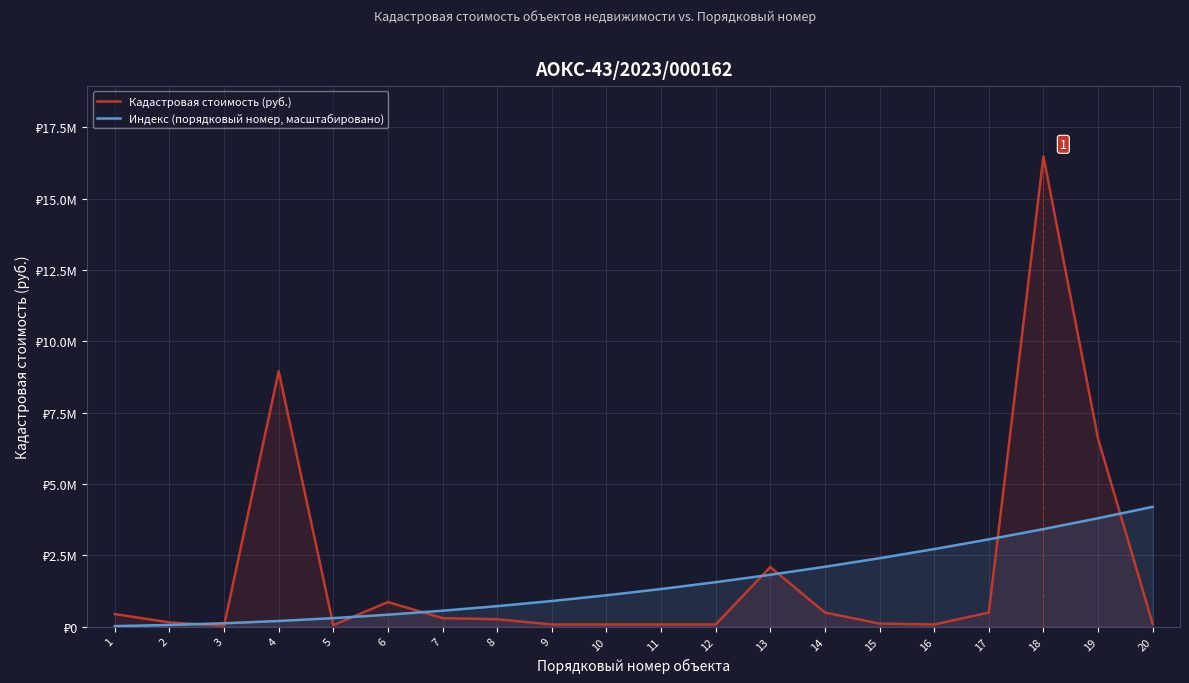

How many distinct data groups are displayed?

2